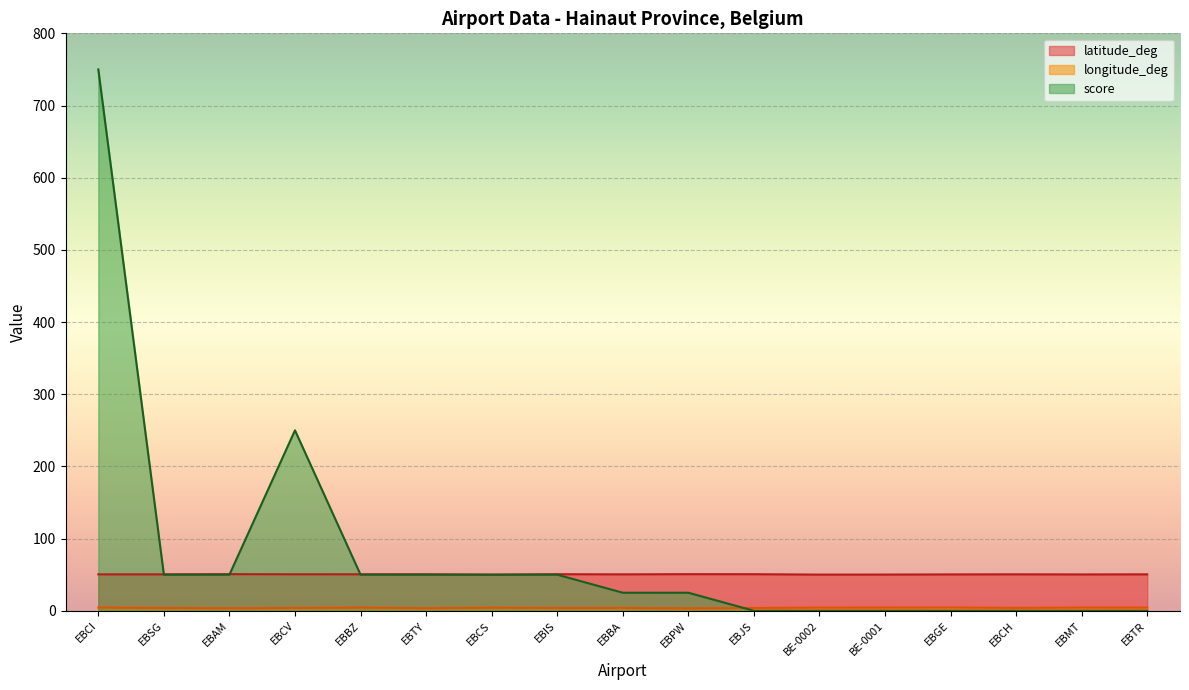

What is the value of the score point at the 9th from the left?

25.0